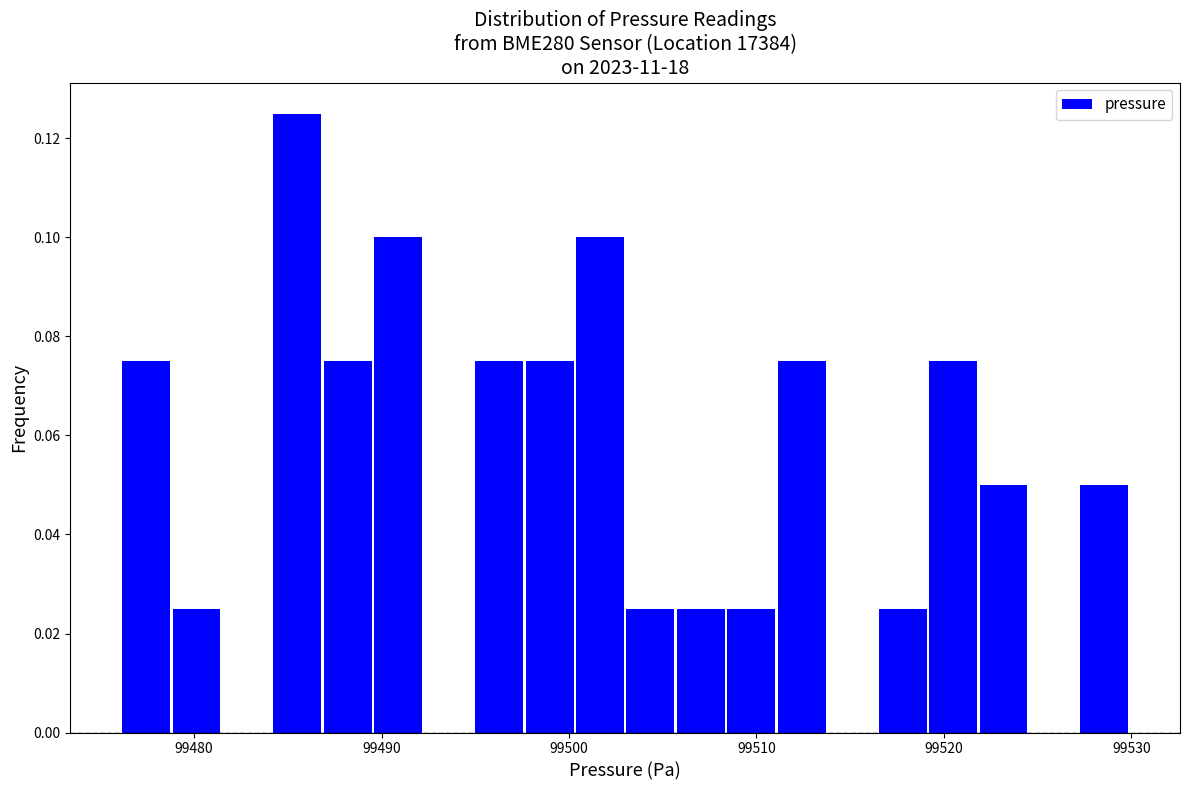

Read against the x-axis, roughly where is the centre of the tallest bar?

99486